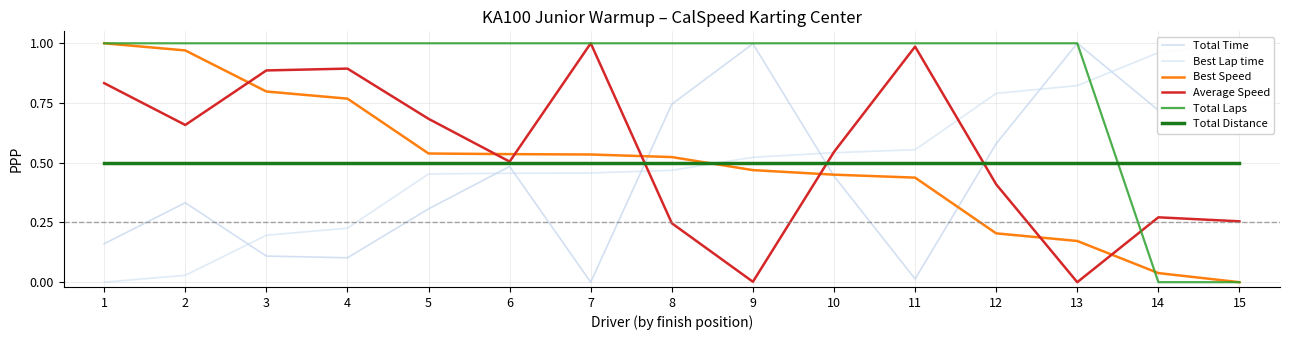

Which category has the lowest value across all series?

7